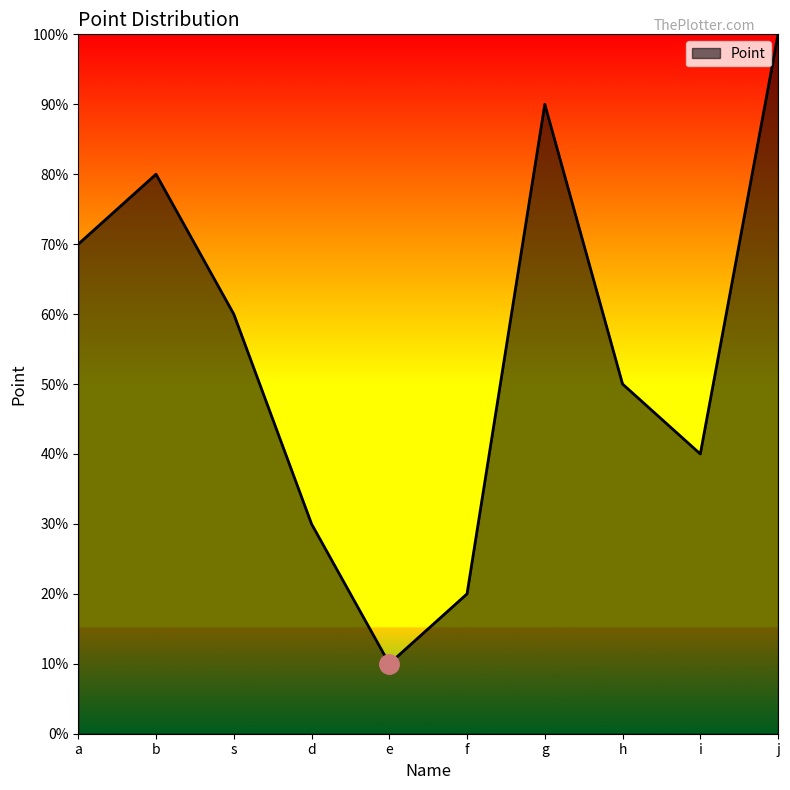

Is this an area chart (filled region under the line)?

Yes